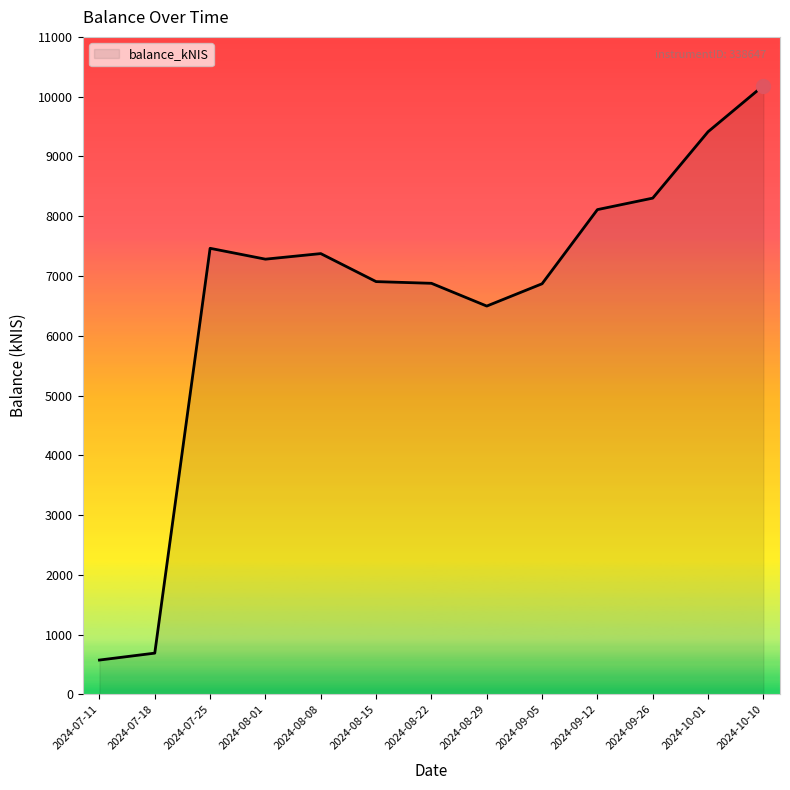

Read the value at 2024-08-08.

7374.8